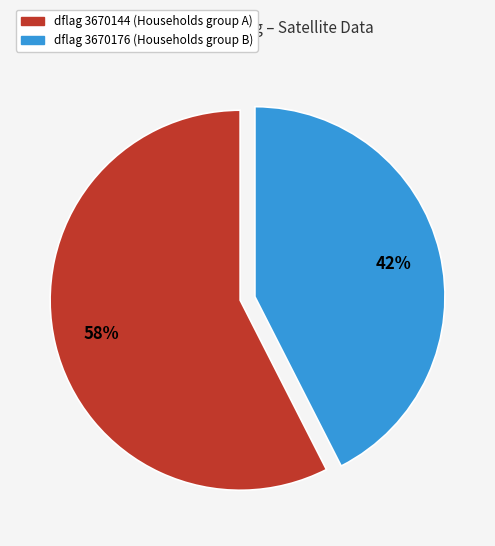

Does any single category account for the majority?

Yes